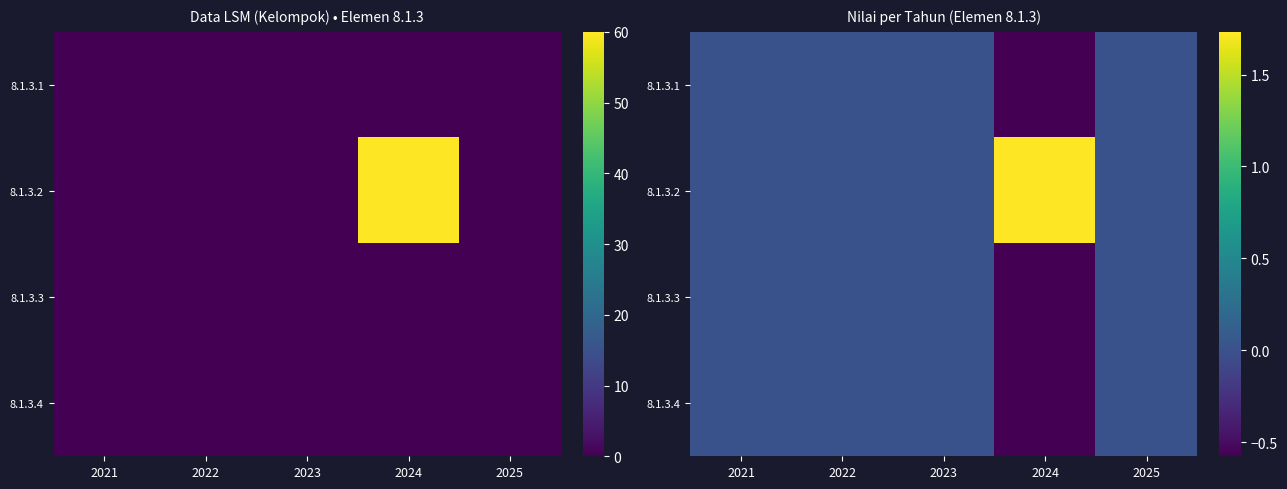

The 8.1.3.1 series shows -0.4 at 2022. True or false?

False